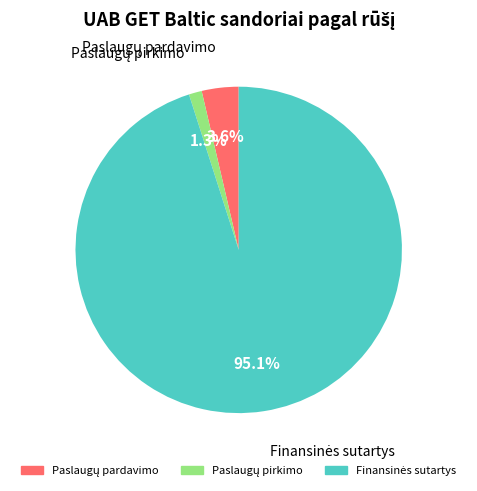

How many slices are in this pie chart?

3